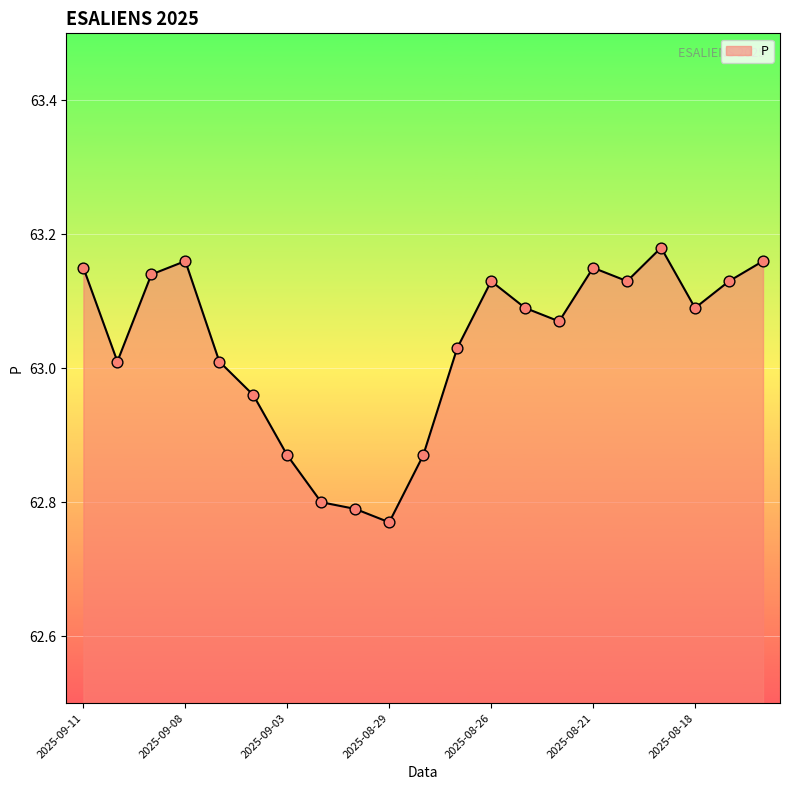

What is the difference between the maximum and minimum values?

0.4